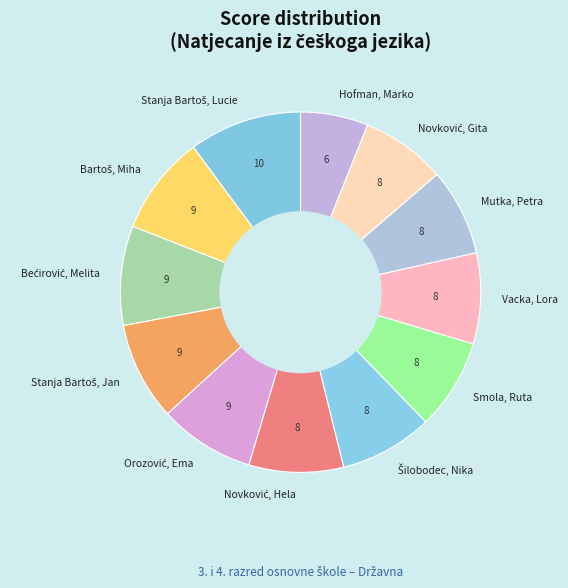

Is there a majority slice in this chart?

No